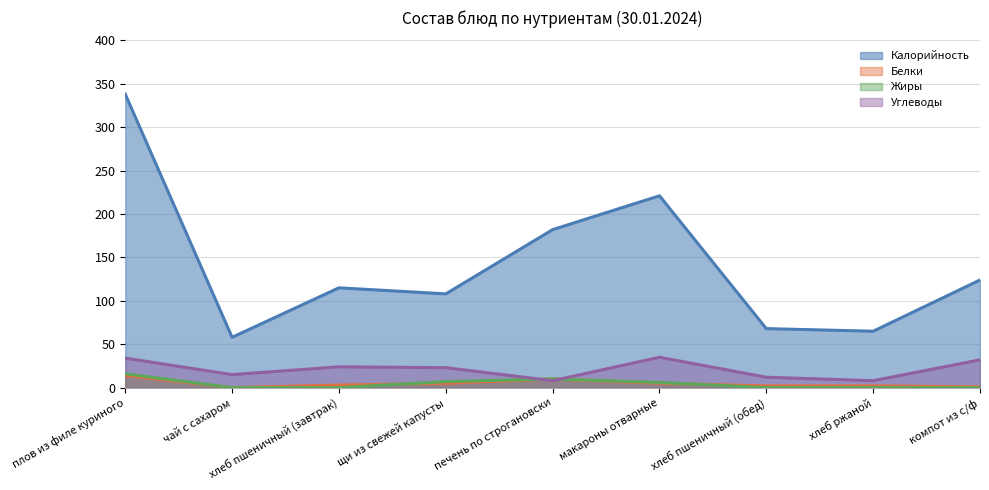

How many data points in Жиры are above 0?

4